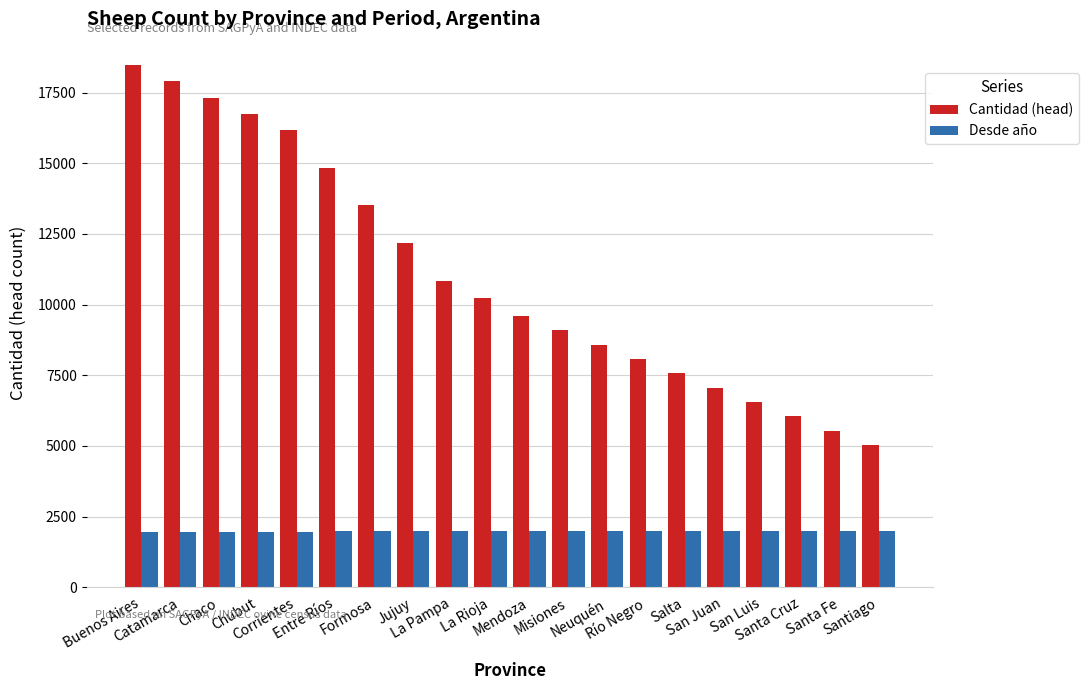

Which series has the largest range (max minus min)?

Cantidad (head)